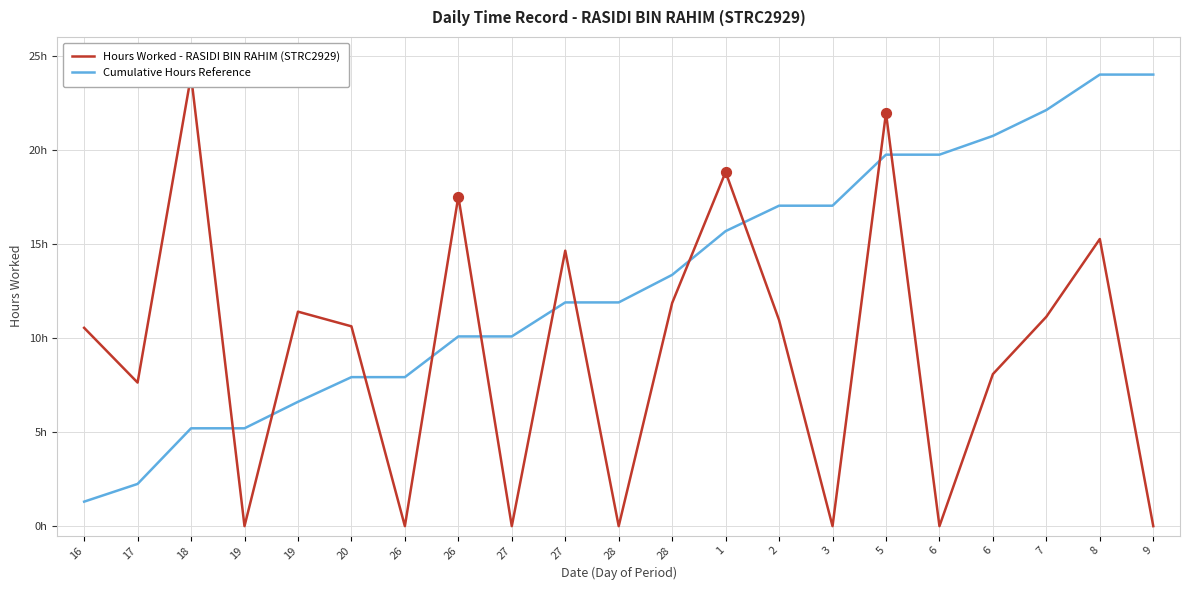

Which series has the largest total across all categories?

Cumulative Hours Reference